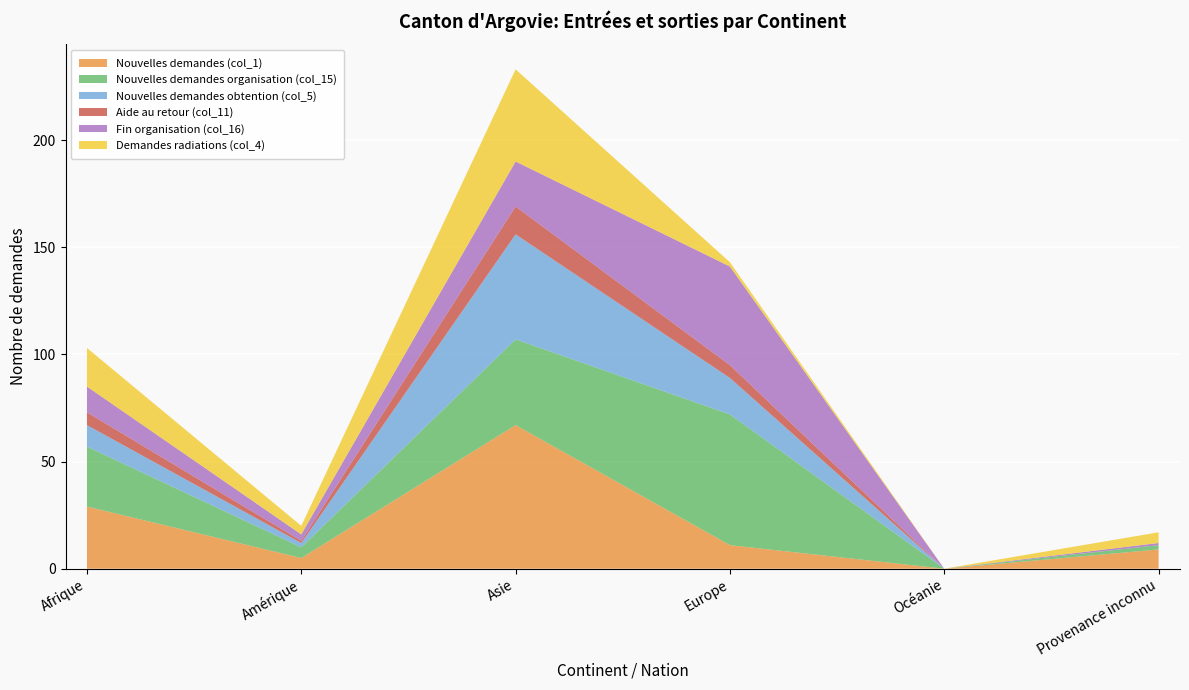

Reading left to right, extract all data points from this chart.

Nouvelles demandes (col_1): Afrique=29	Amérique=5	Asie=67	Europe=11	Océanie=0	Provenance inconnu=9
Nouvelles demandes organisation (col_15): Afrique=28	Amérique=5	Asie=40	Europe=61	Océanie=0	Provenance inconnu=2
Nouvelles demandes obtention (col_5): Afrique=10	Amérique=2	Asie=49	Europe=17	Océanie=0	Provenance inconnu=0
Aide au retour (col_11): Afrique=6	Amérique=1	Asie=13	Europe=6	Océanie=0	Provenance inconnu=0
Fin organisation (col_16): Afrique=12	Amérique=3	Asie=21	Europe=46	Océanie=0	Provenance inconnu=1
Demandes radiations (col_4): Afrique=18	Amérique=4	Asie=43	Europe=2	Océanie=0	Provenance inconnu=5